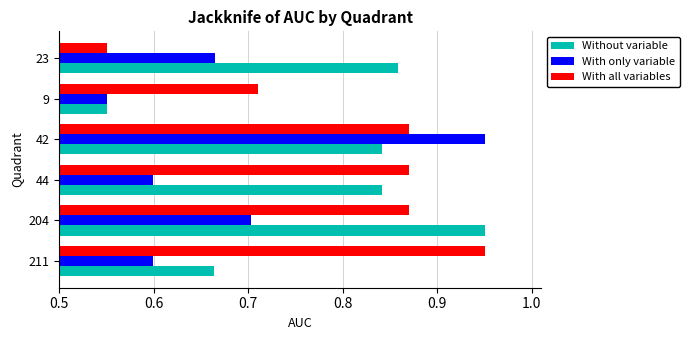

What is the sum of all Without variable values?

4.7